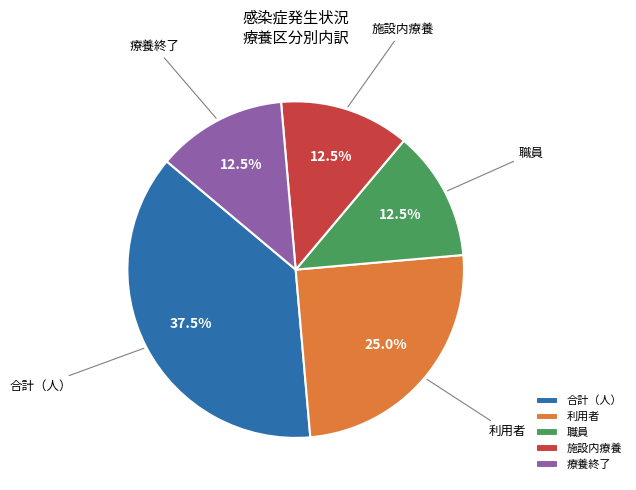

How many segments does this pie chart have?

5